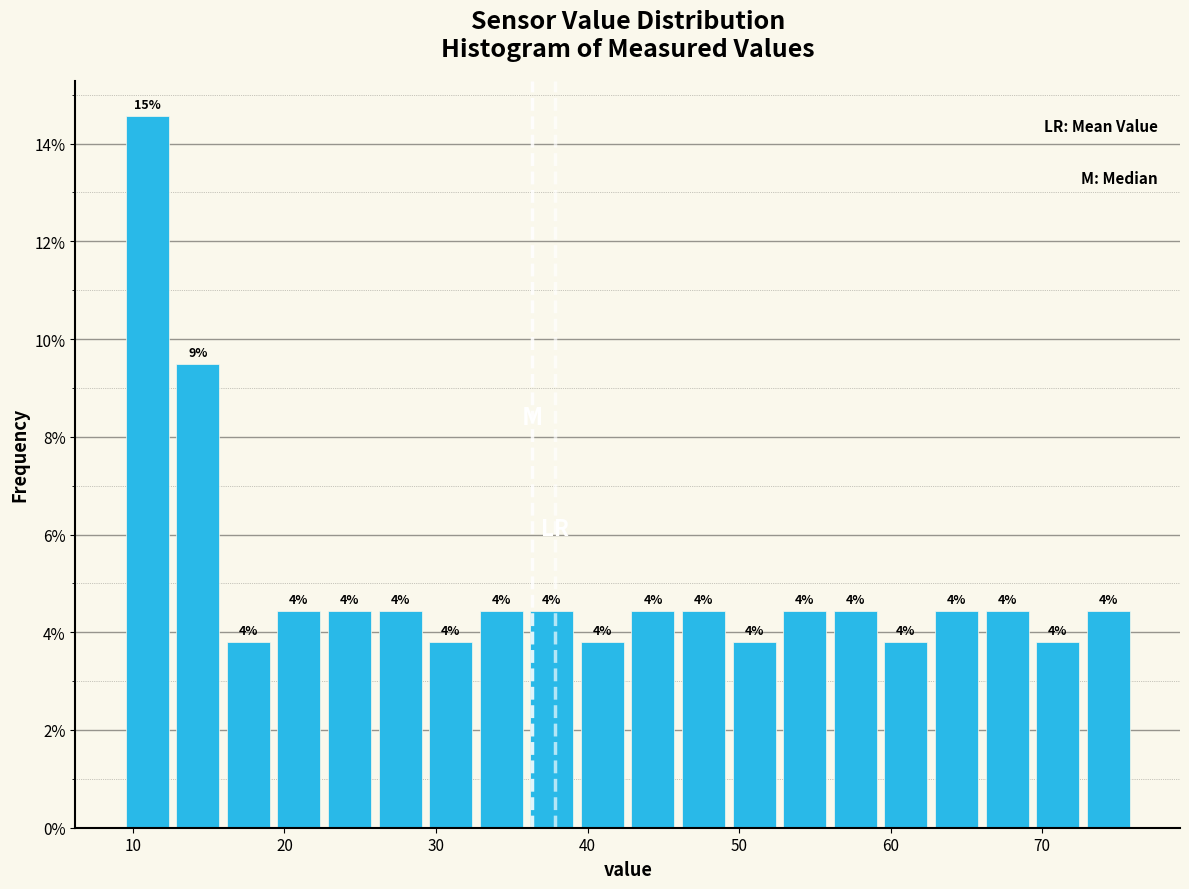

Around what value on the x-axis is the tallest bar? Give the approximate position of its centre, as read against the axis.

11